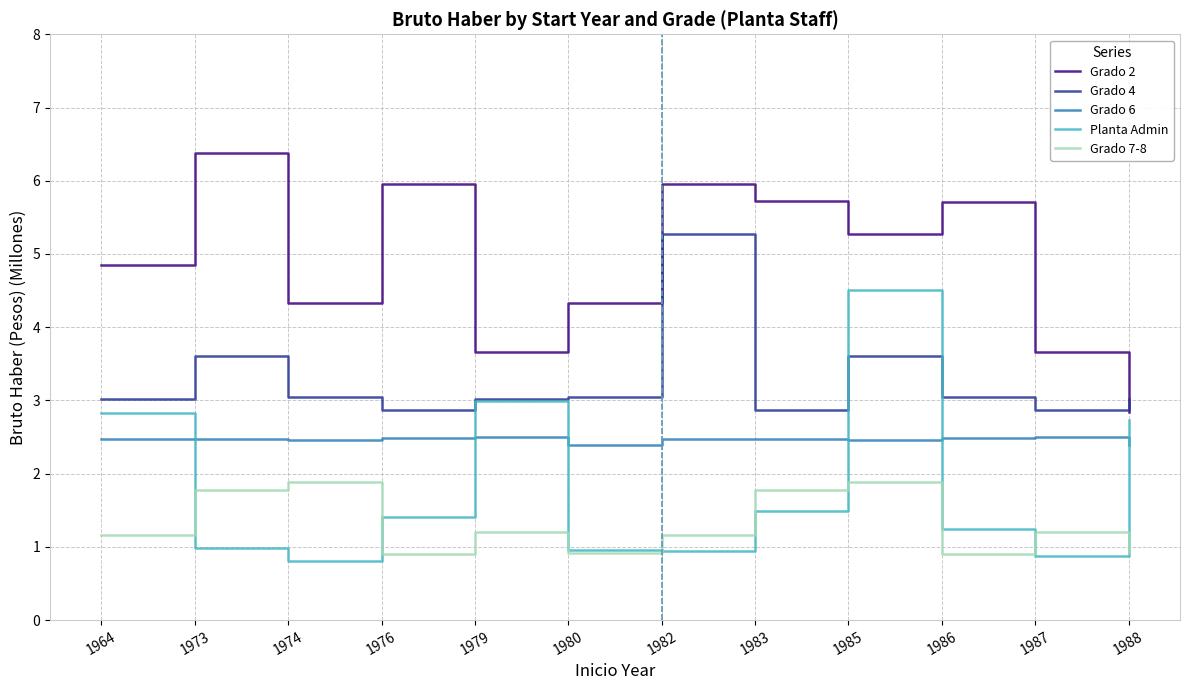

At 1973, list the series in order from smallest to largest.

Planta Admin, Grado 7-8, Grado 6, Grado 4, Grado 2